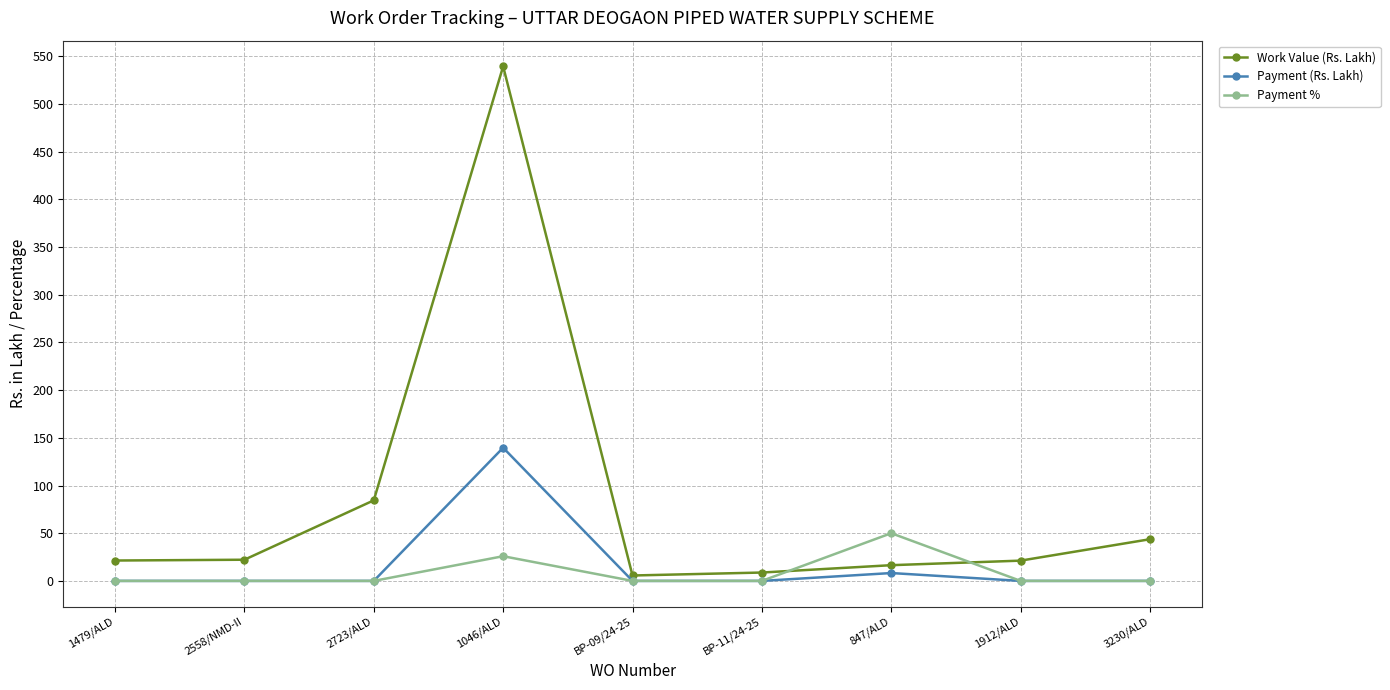

True or false: Payment (Rs. Lakh) has a value of 139.6 at 1046/ALD.

True